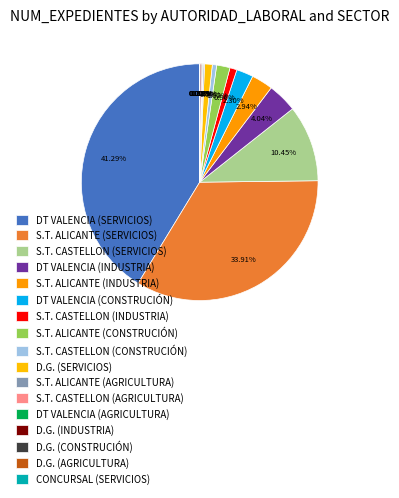

What is the largest slice in the pie chart?

DT VALENCIA (SERVICIOS)